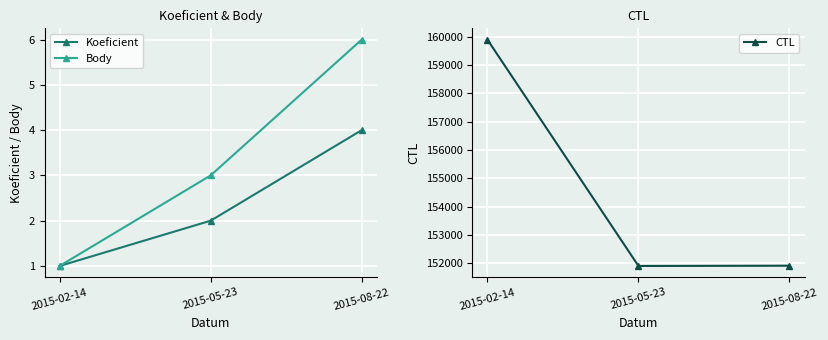

What is the minimum value shown in the chart?

1